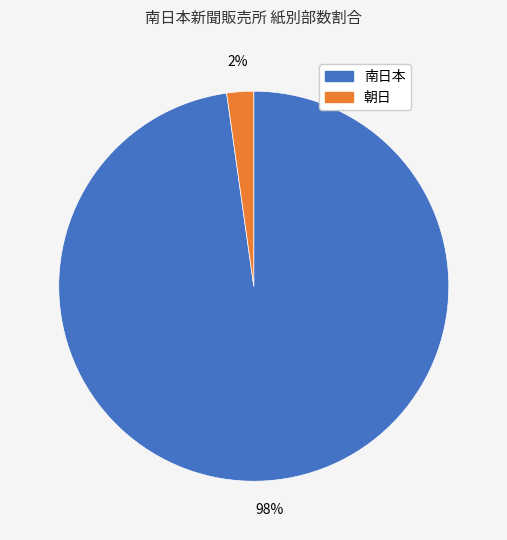

Is there any slice that represents more than half of the pie?

Yes